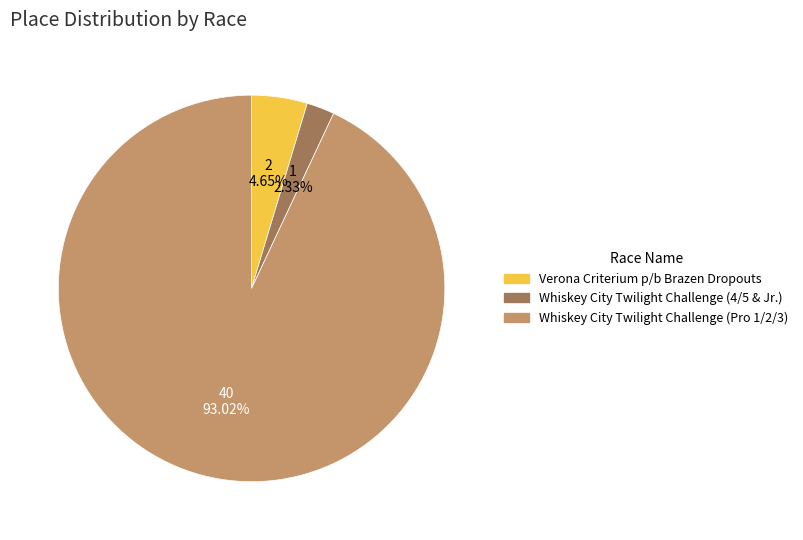

Is Whiskey City Twilight Challenge (Pro 1/2/3) the majority of the pie?

Yes